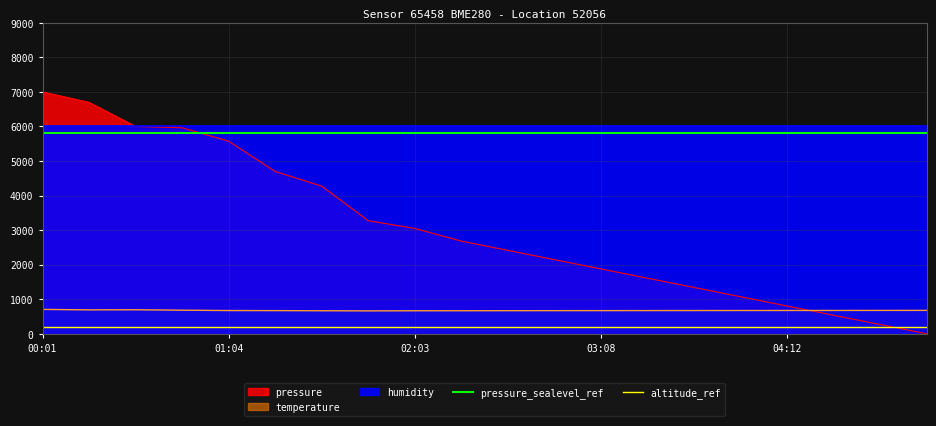

Which label corresponds to the largest value in the chart?

00:01